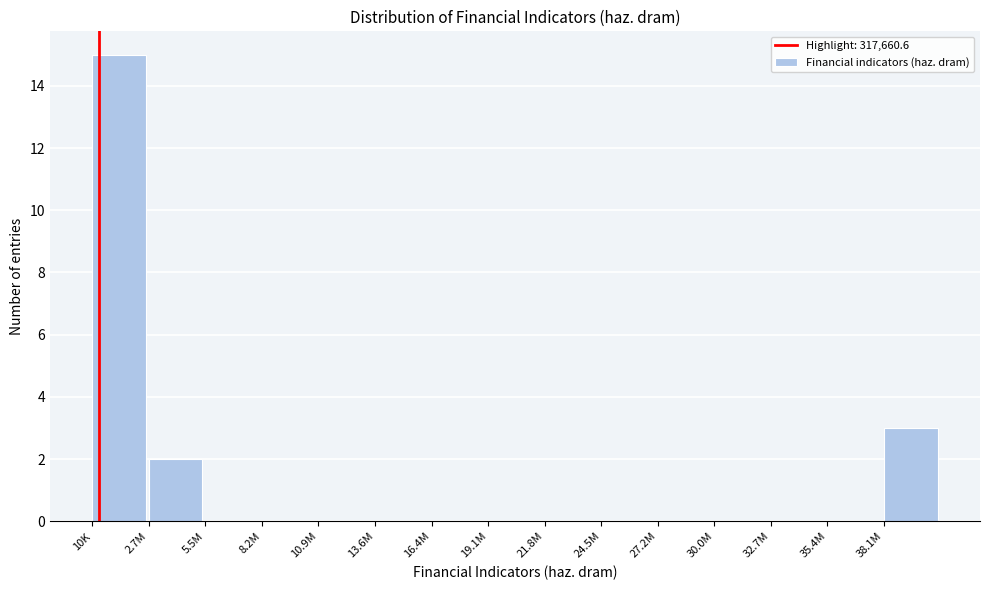

Reading right to left, transcribe all the data shown in this chart.

38.1M=3	35.4M=0	32.7M=0	30.0M=0	27.2M=0	24.5M=0	21.8M=0	19.1M=0	16.4M=0	13.6M=0	10.9M=0	8.2M=0	5.5M=0	2.7M=2	10K=15